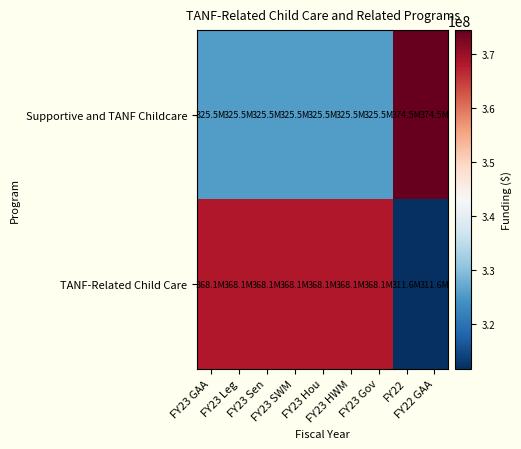

Reading left to right, what are all the values shown in this chart?

Supportive and TANF Childcare: FY23 GAA=325541422	FY23 Leg=325541422	FY23 Sen=325541422	FY23 SWM=325541422	FY23 Hou=325541422	FY23 HWM=325541422	FY23 Gov=325541422	FY22=374456941	FY22 GAA=374456941
TANF-Related Child Care: FY23 GAA=368108945	FY23 Leg=368108945	FY23 Sen=368108945	FY23 SWM=368108945	FY23 Hou=368108945	FY23 HWM=368108945	FY23 Gov=368108945	FY22=311625425	FY22 GAA=311625425